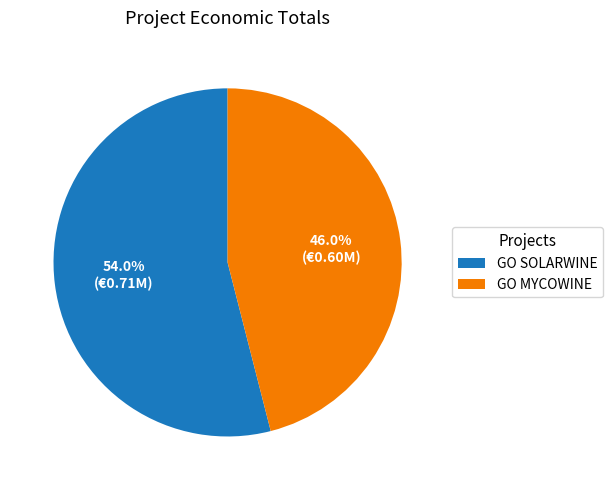

How many slices are in this pie chart?

2